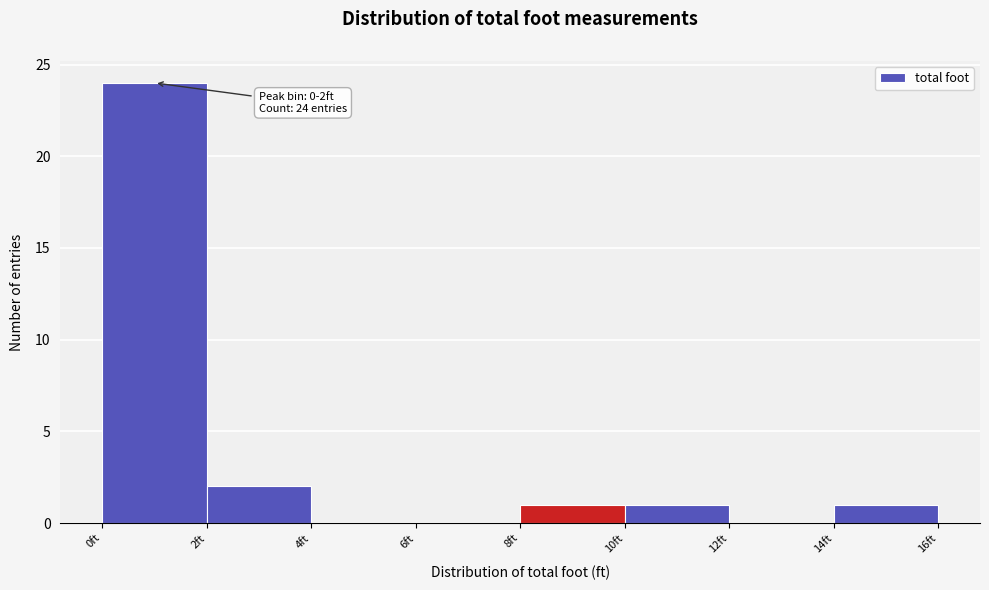

Which range on the x-axis has the tallest bar?

0 to 2